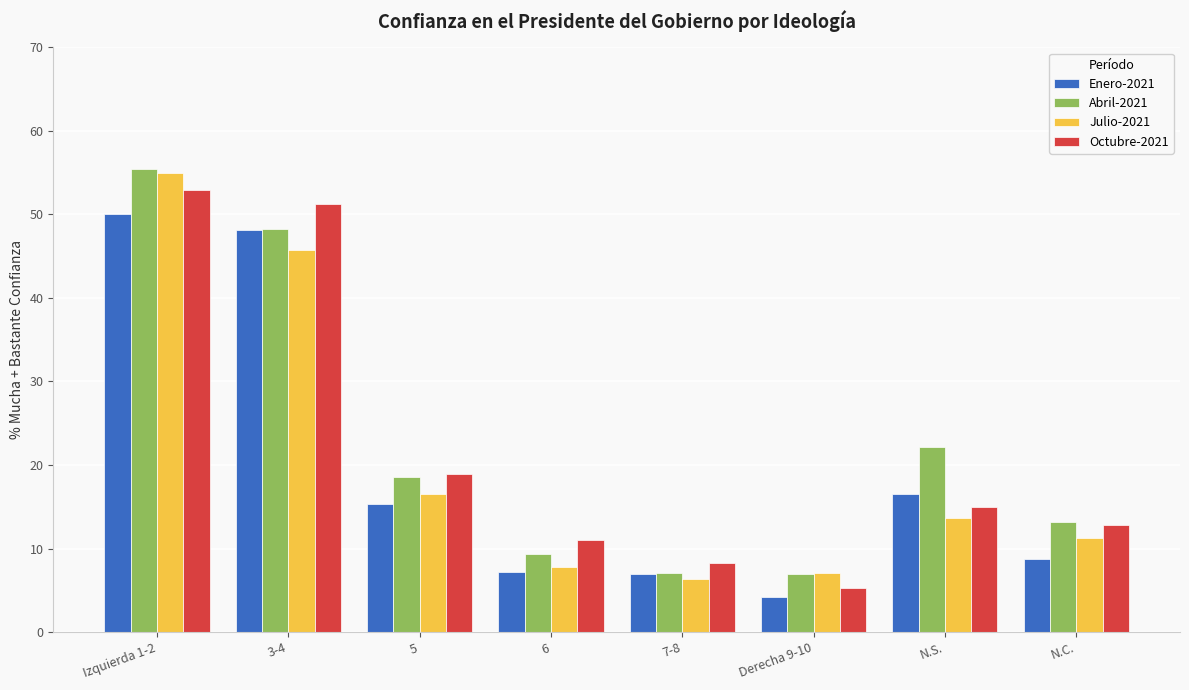

What is the difference between the second highest and minimum values in the Enero-2021 series?

43.9